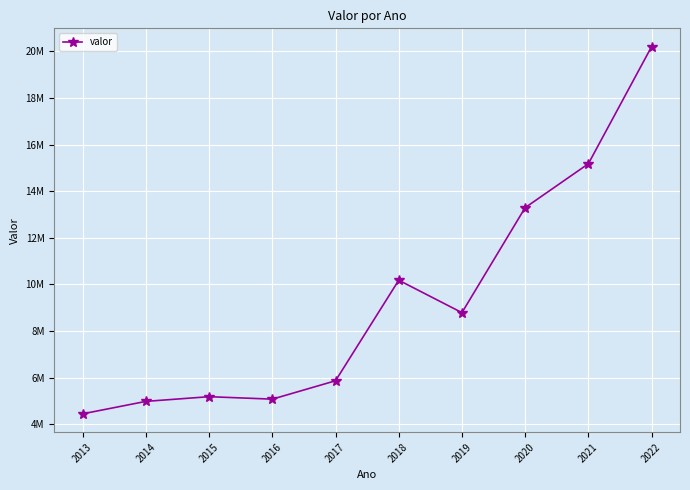

What is the difference between the second highest and second lowest values?

10191570